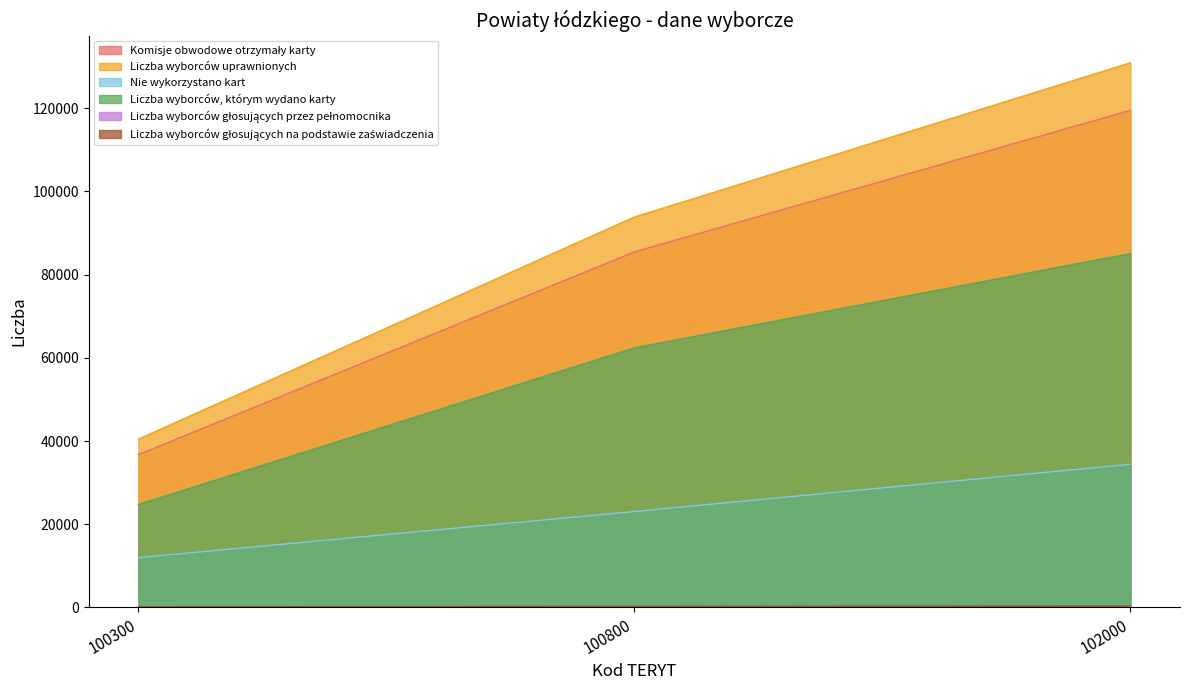

What is the total value across all series at 102000?

370297